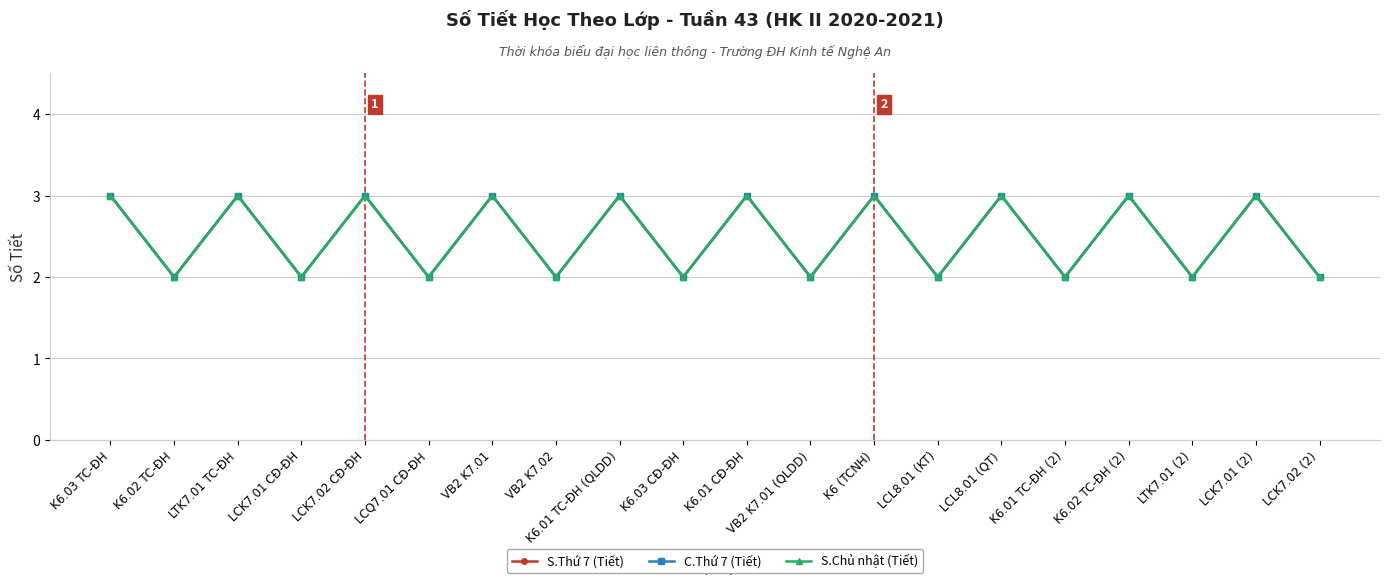

Is the value of C.Thứ 7 (Tiết) at K6.01 TC-ĐH (2) greater than the value of S.Chủ nhật (Tiết) at K6.01 TC-ĐH (QLDD)?

No